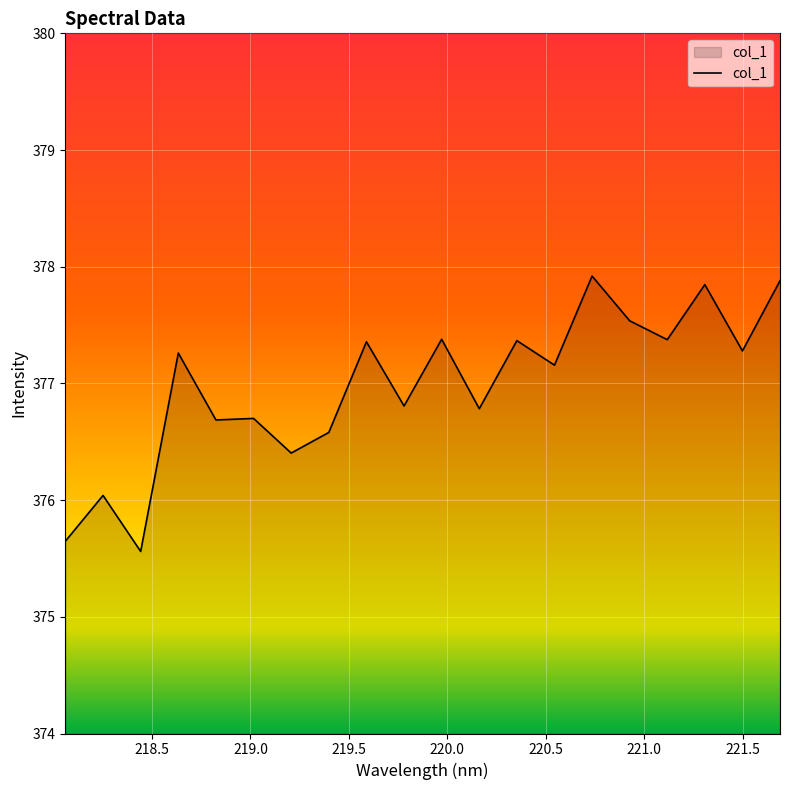

How many lines are shown in the chart?

1